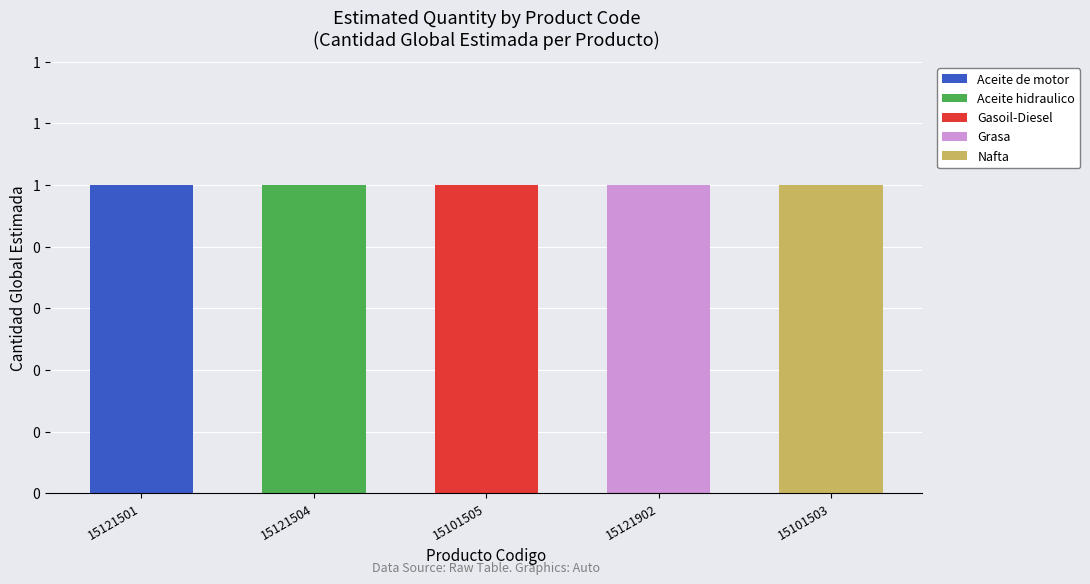

What are all the series names shown in the legend?

Aceite de motor, Aceite hidraulico, Gasoil-Diesel, Grasa, Nafta